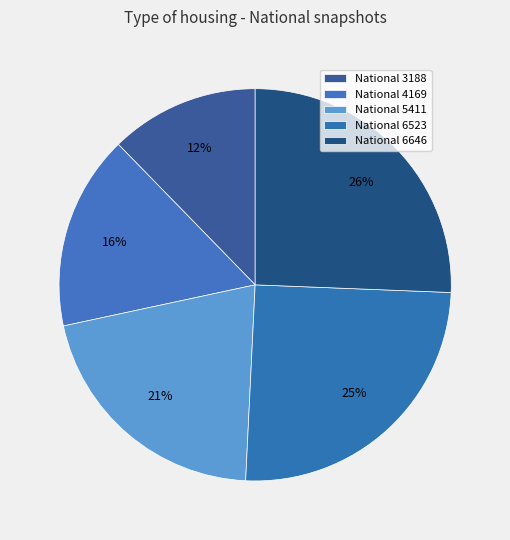

How many slices are in this pie chart?

5